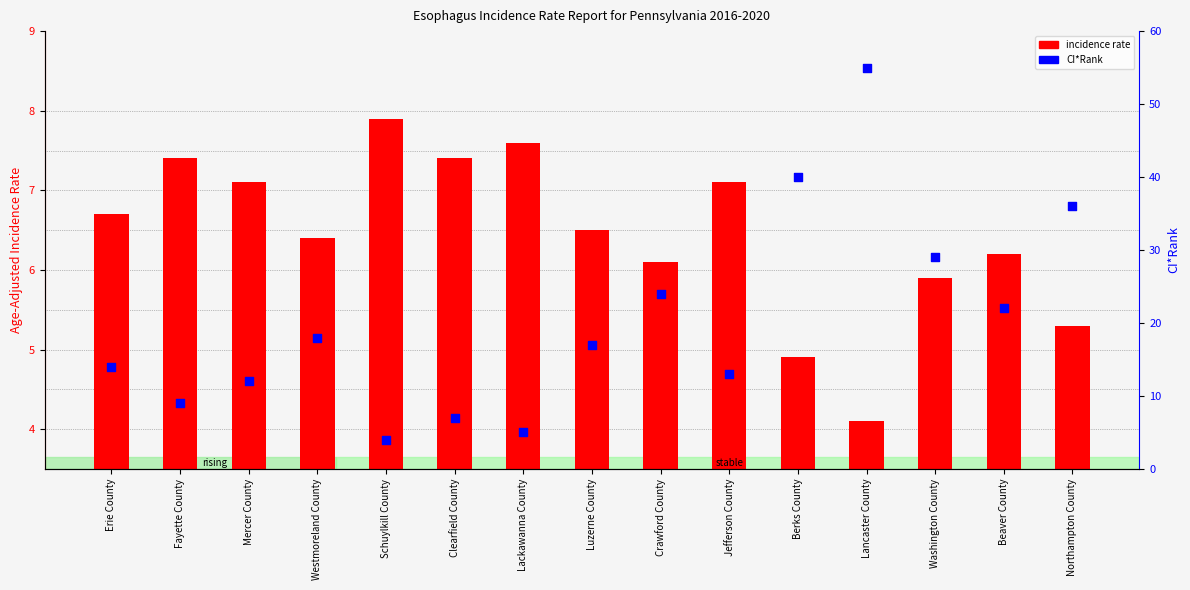

Which series has the widest spread of Y values?

CI*Rank